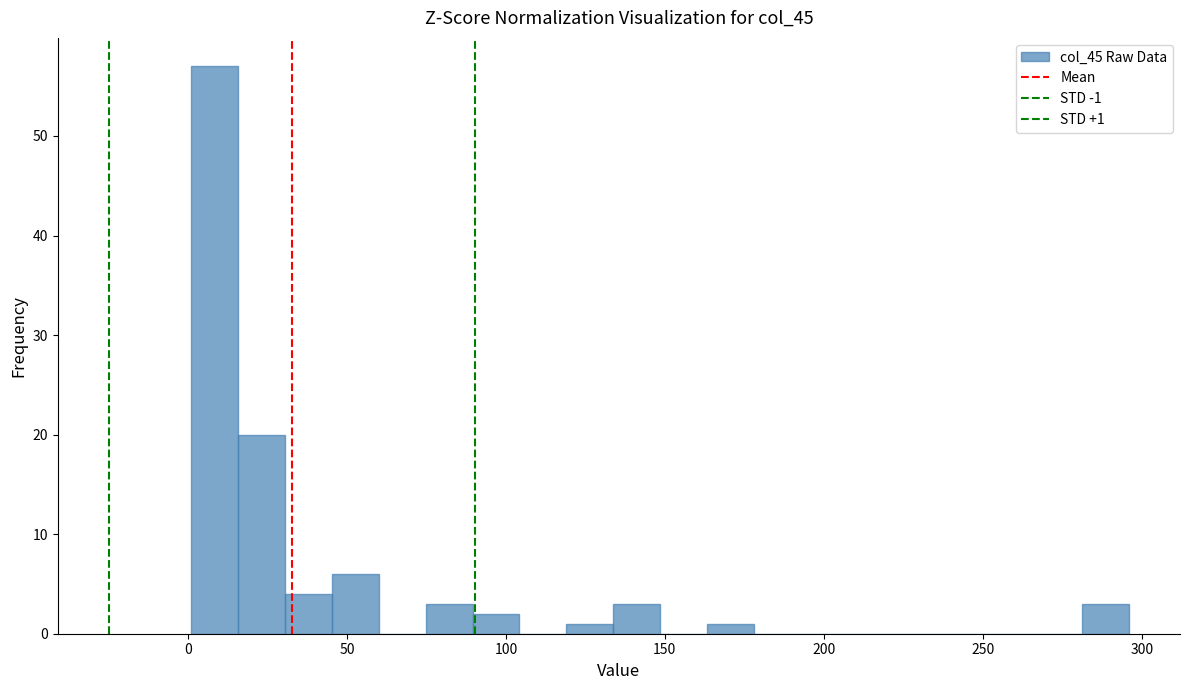

Around what value on the x-axis is the tallest bar? Give the approximate position of its centre, as read against the axis.

10